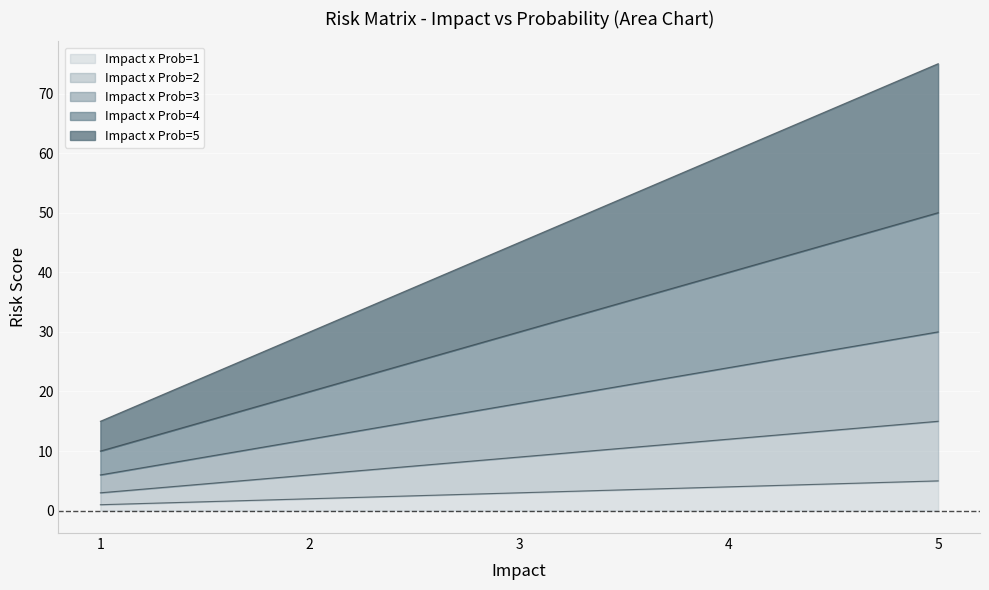

At 4, list the series in order from smallest to largest.

Impact x Prob=1, Impact x Prob=2, Impact x Prob=3, Impact x Prob=4, Impact x Prob=5